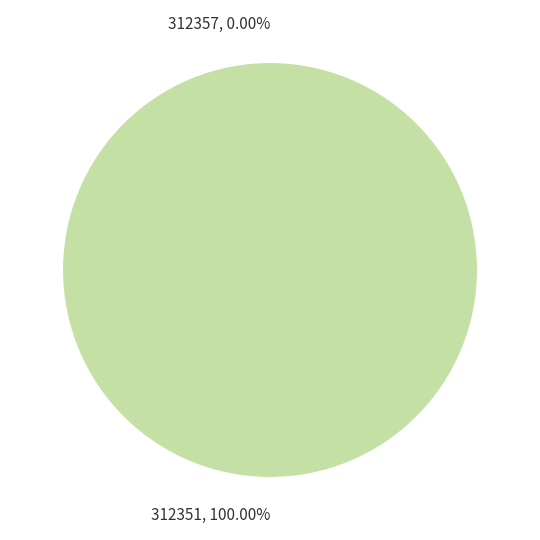

What percentage is NOT represented by 312357?

100.0%